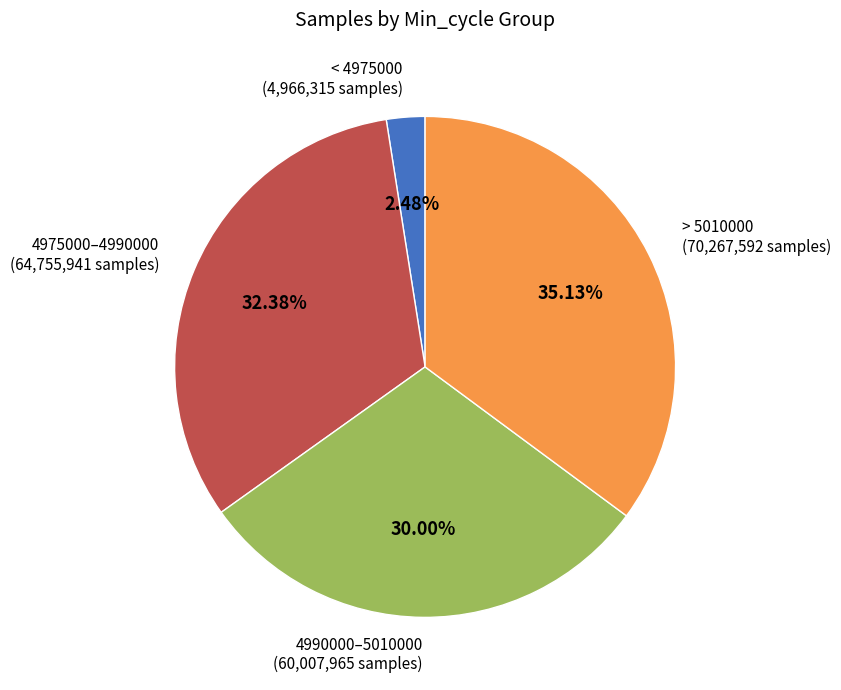

How many slices are in this pie chart?

4